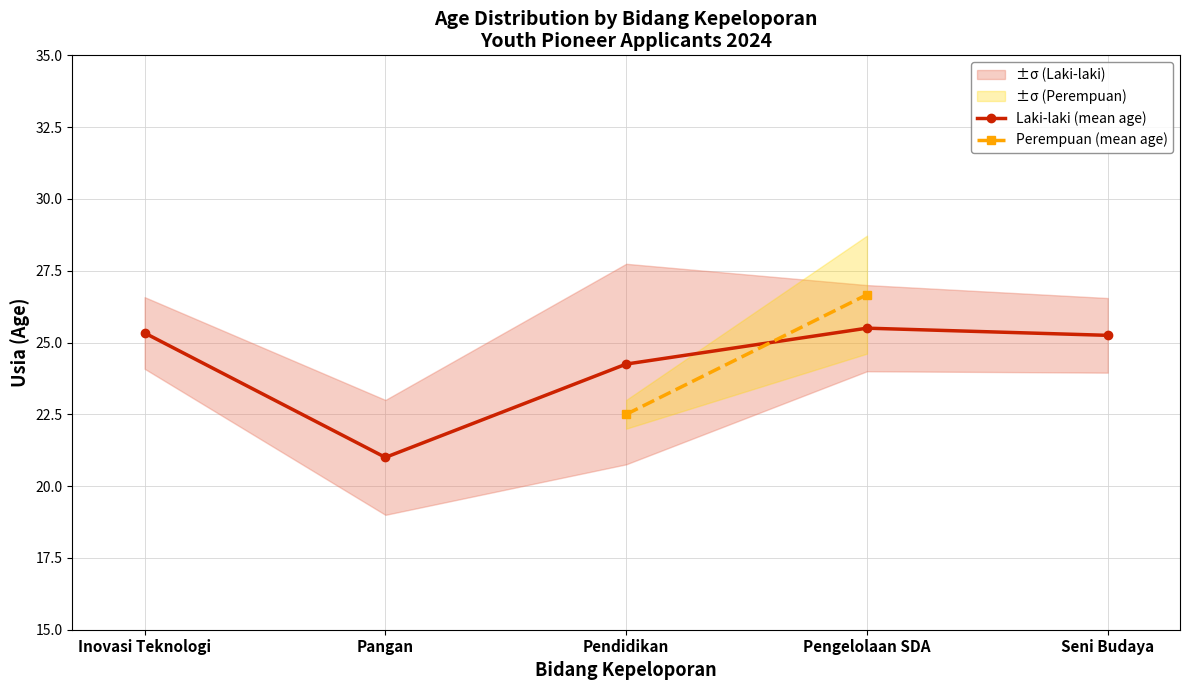

How many data points in Perempuan (mean age) are above 22?

2